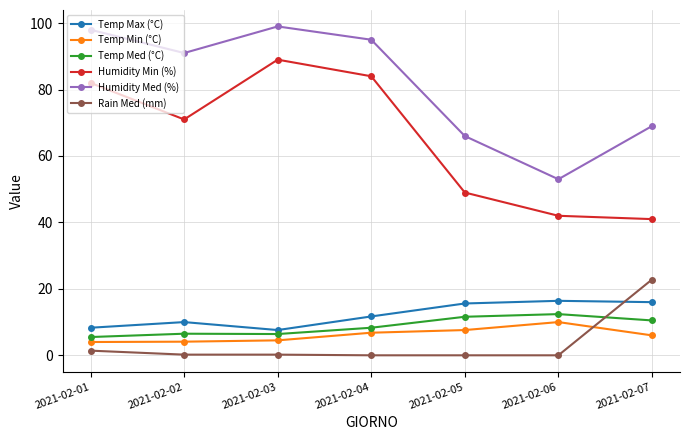

What is the difference between the maximum and minimum values in the Temp Max (°C) series?

8.8